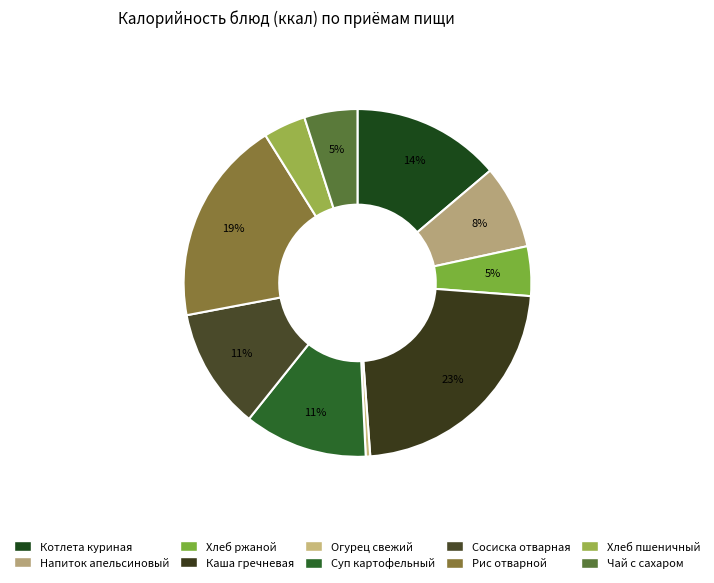

How many segments does this pie chart have?

10